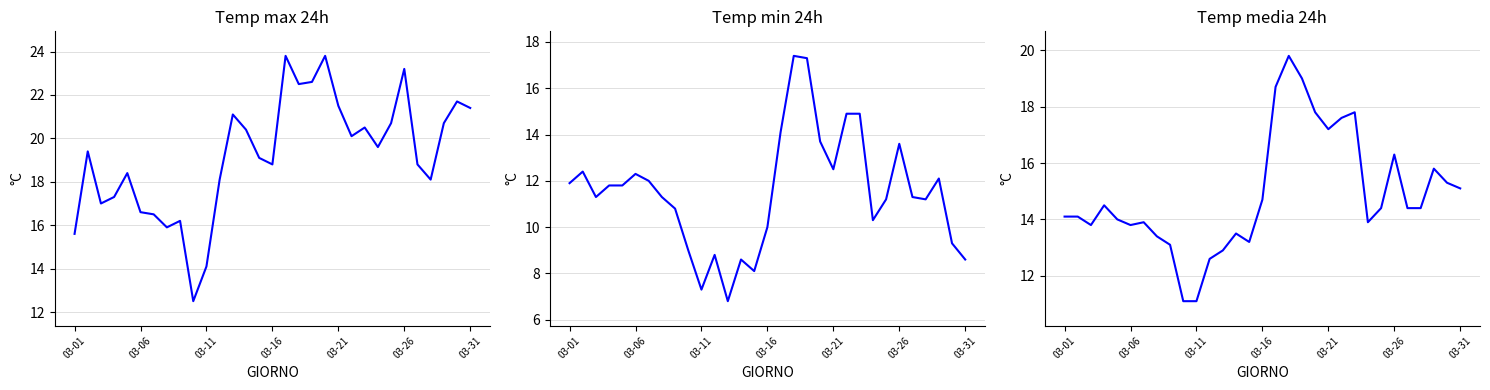

How many interior local peaks does the Temp media 24h (°C) series have?

7